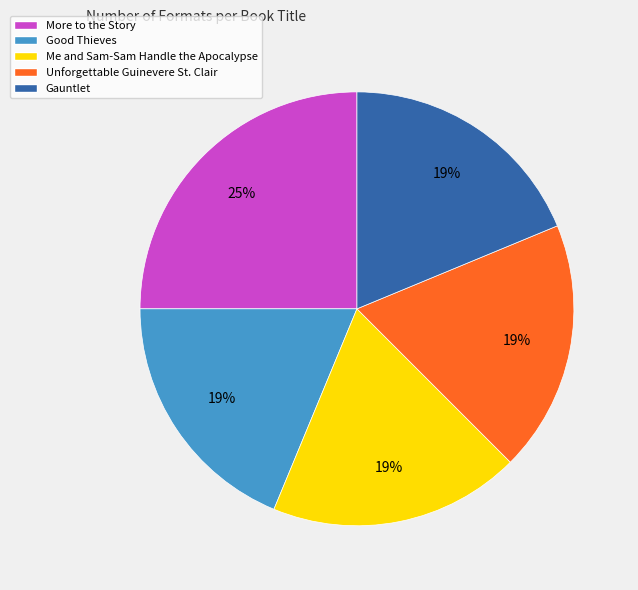

Is the sum of Good Thieves and Me and Sam-Sam Handle the Apocalypse greater than half?

No